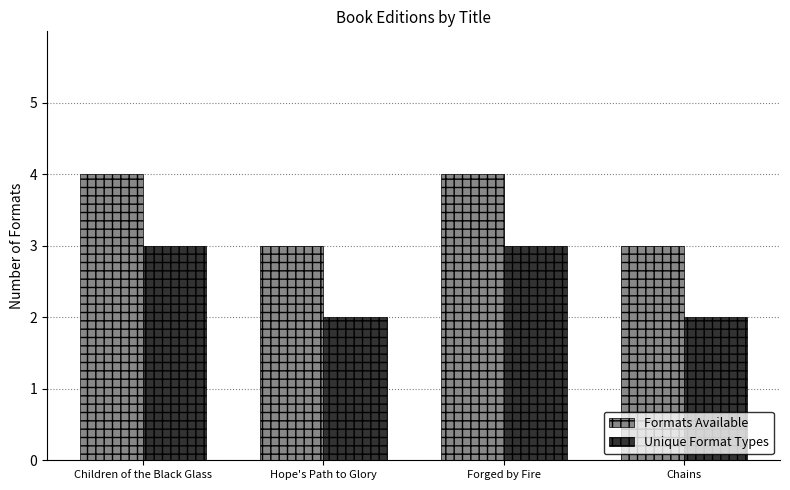

What is the approximate value of Formats Available at Chains?

3